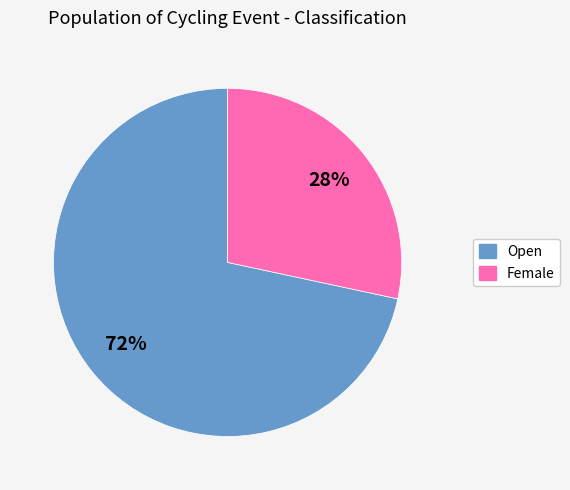

What percentage is the Open slice, to the nearest percent?

72%